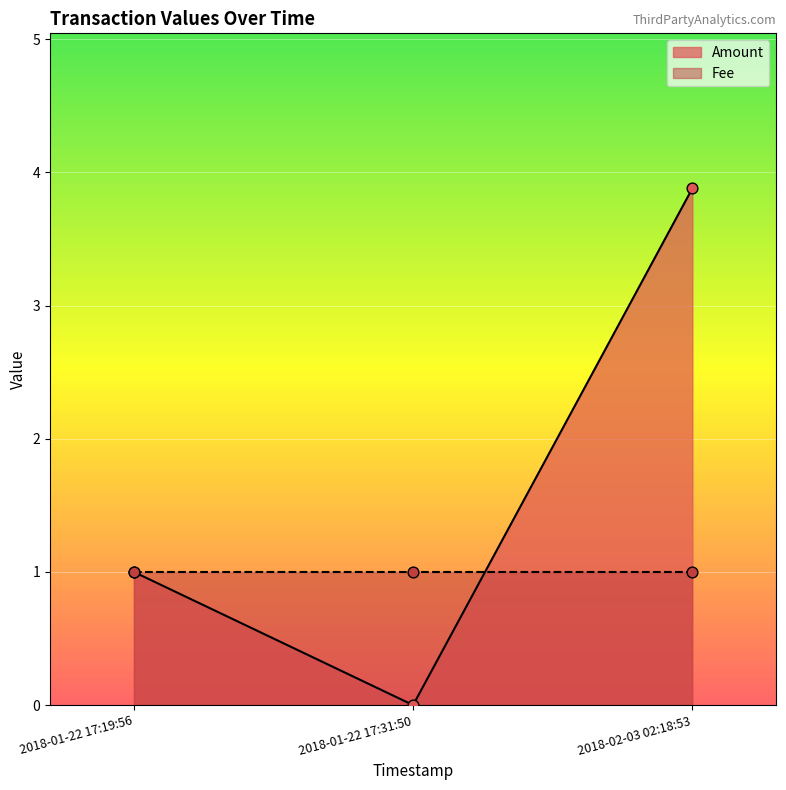

At how many categories does at least one series exceed 0?

3